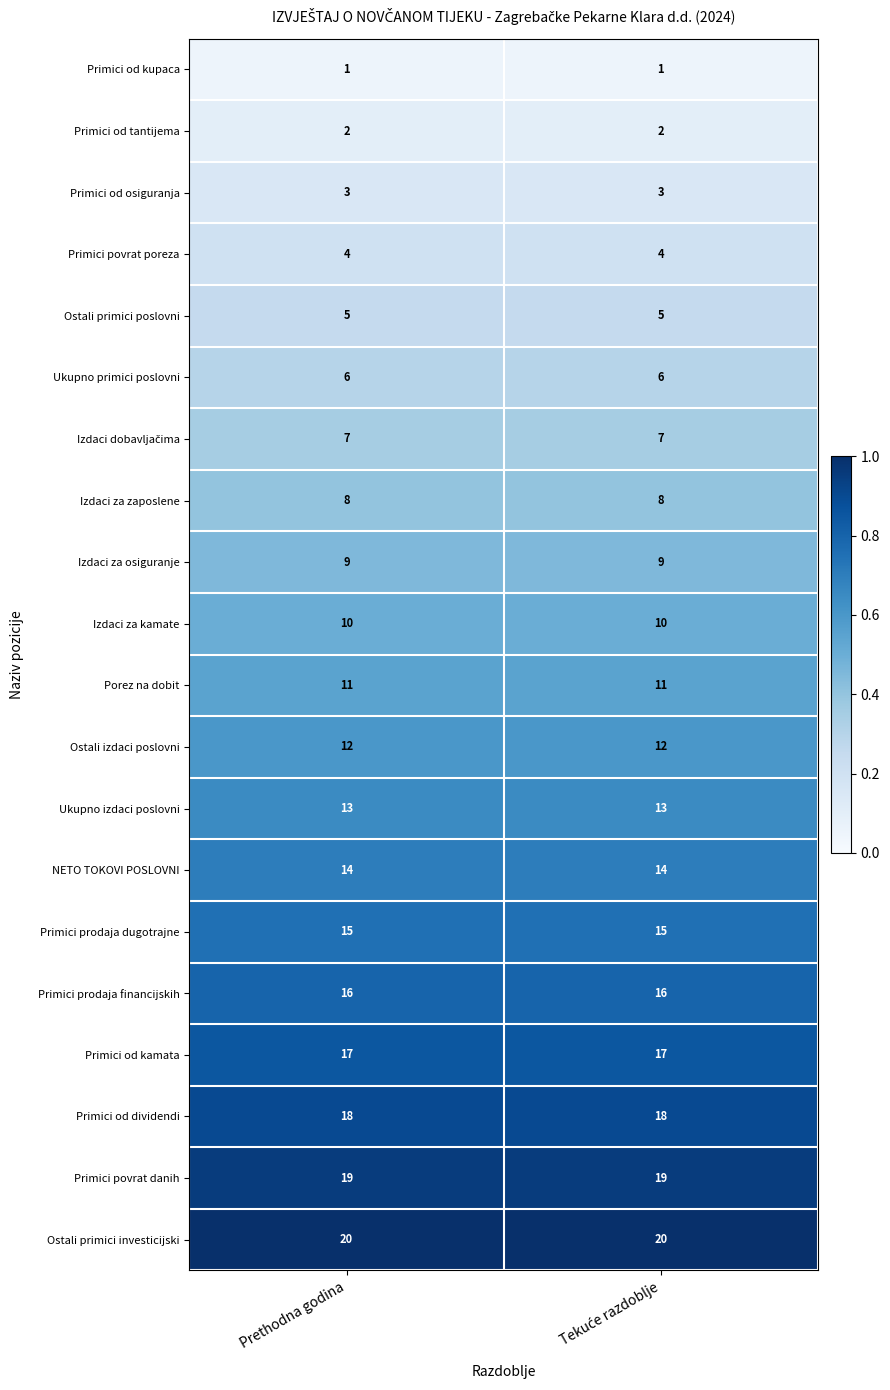

Which series has the largest total across all categories?

Ostali primici investicijski